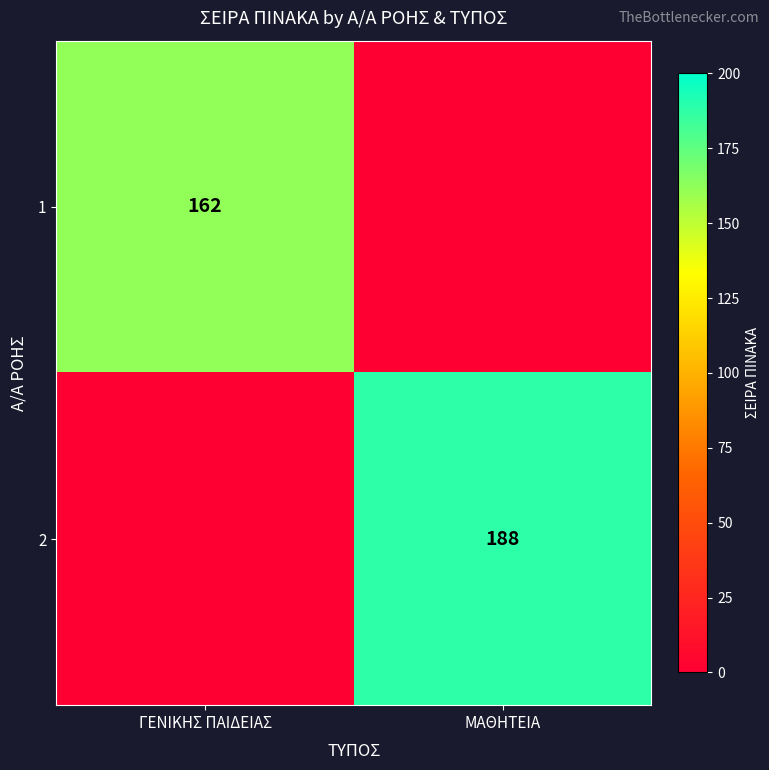

True or false: 2 has a value of 111 at ΜΑΘΗΤΕΙΑ.

False